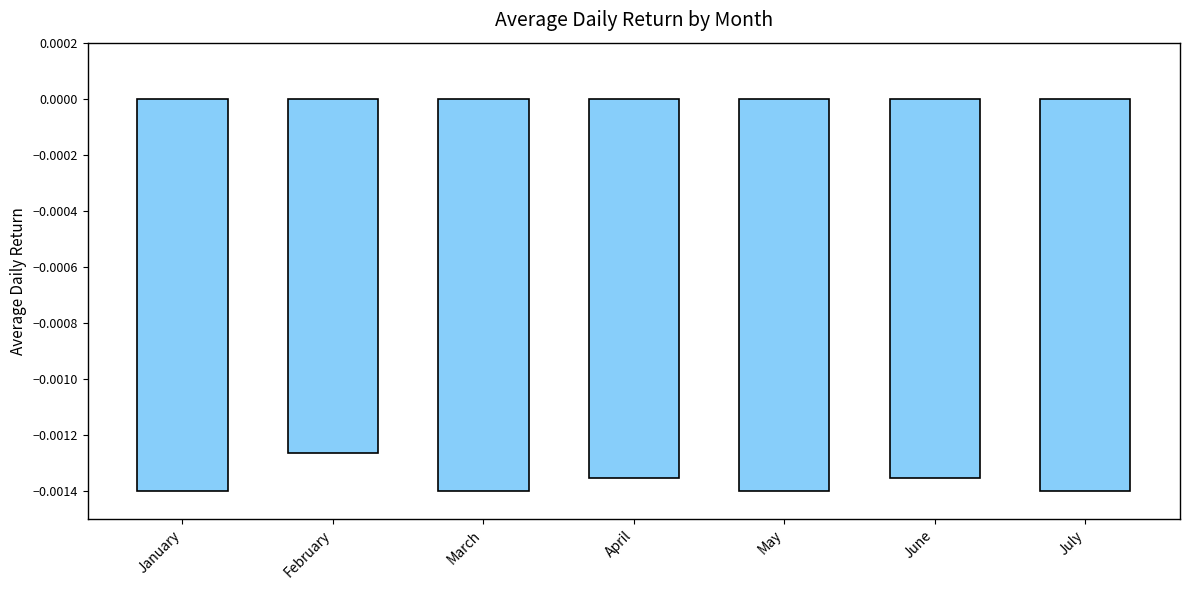

Between April and March, which is larger?

April